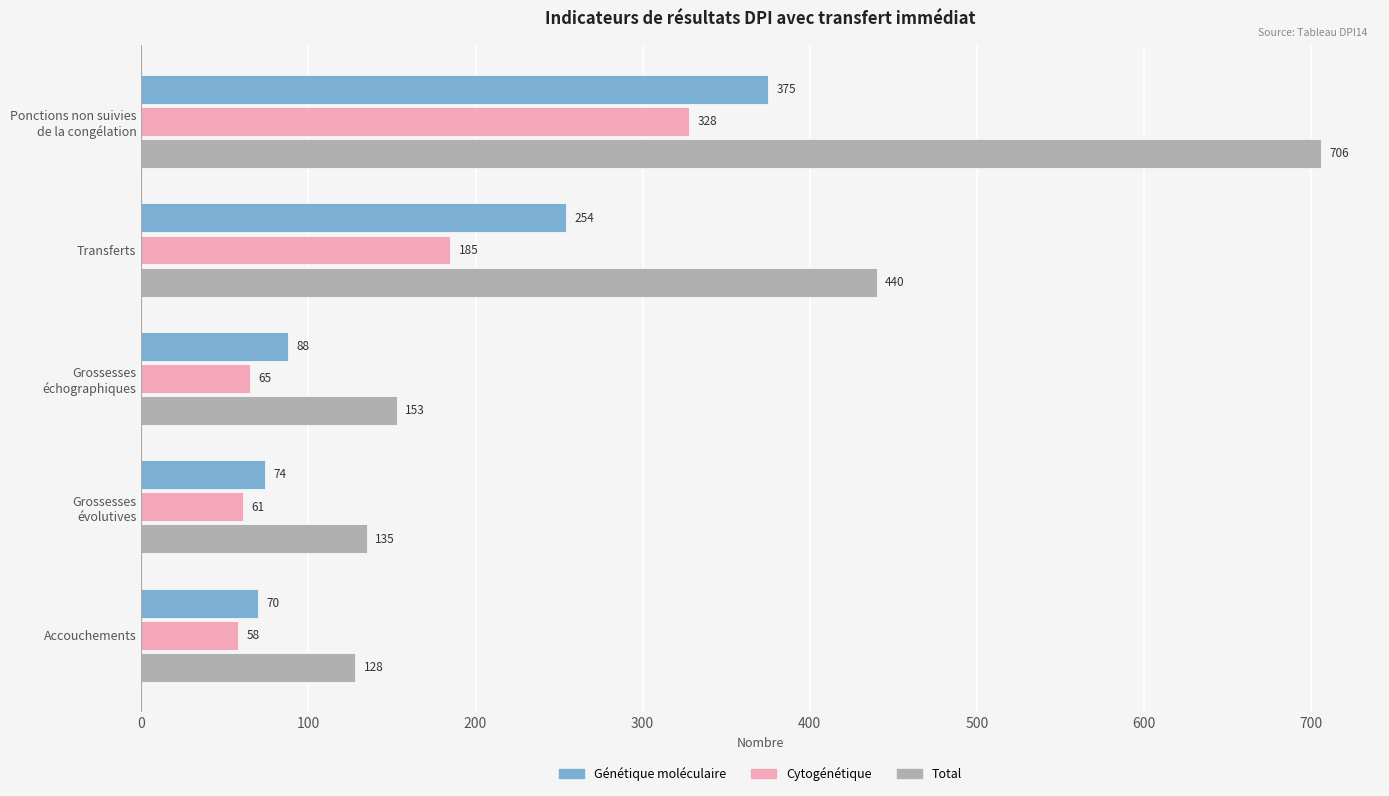

Which series has the largest total across all categories?

Total